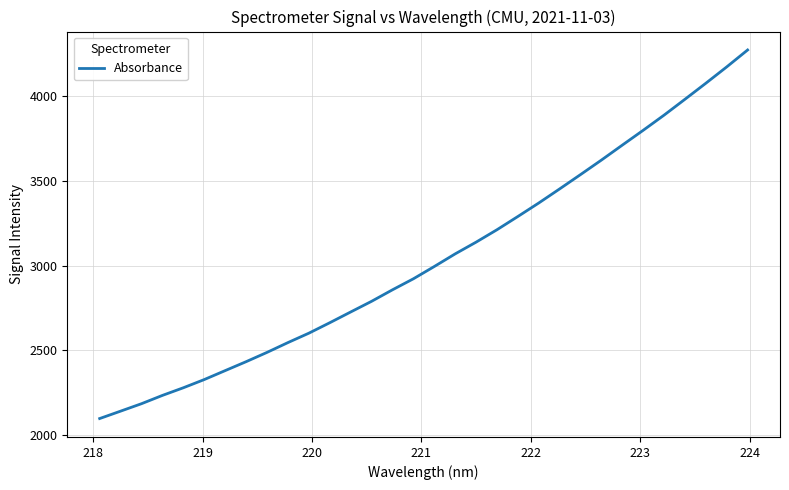

What is the minimum value shown in the chart?

2097.7